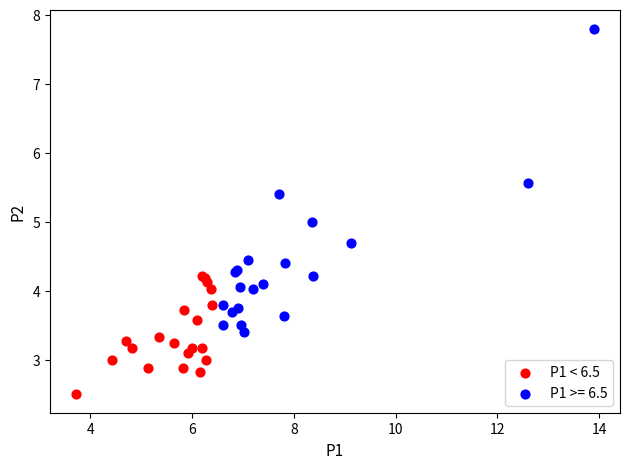

Which series has the widest spread of Y values?

P1 >= 6.5